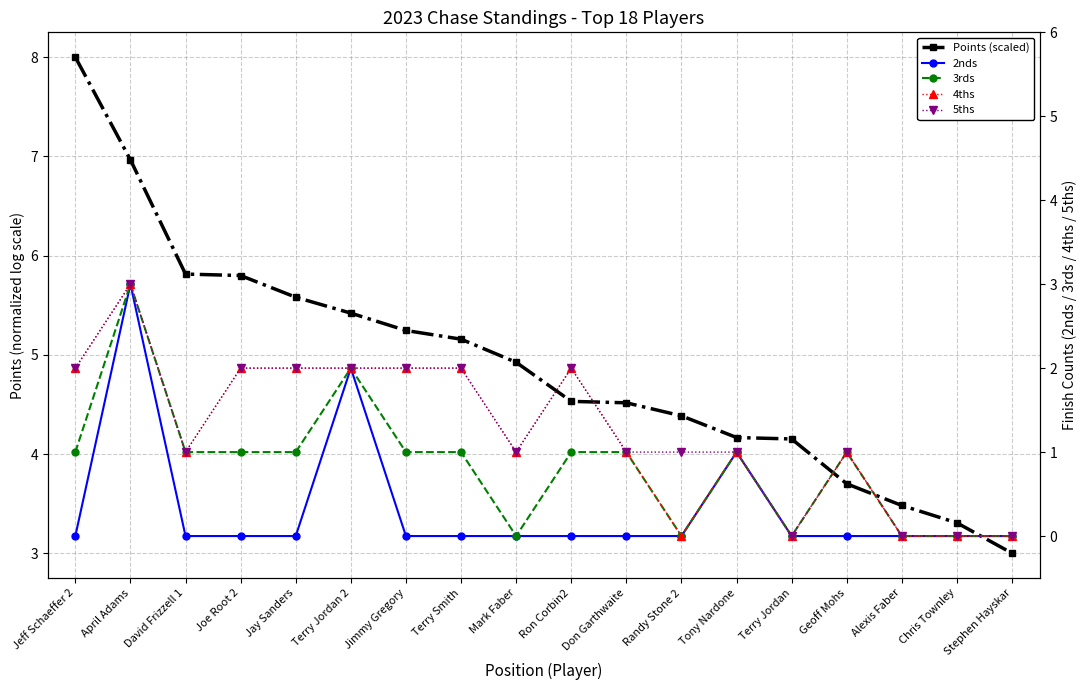

Does the chart display data point markers on the line(s)?

Yes